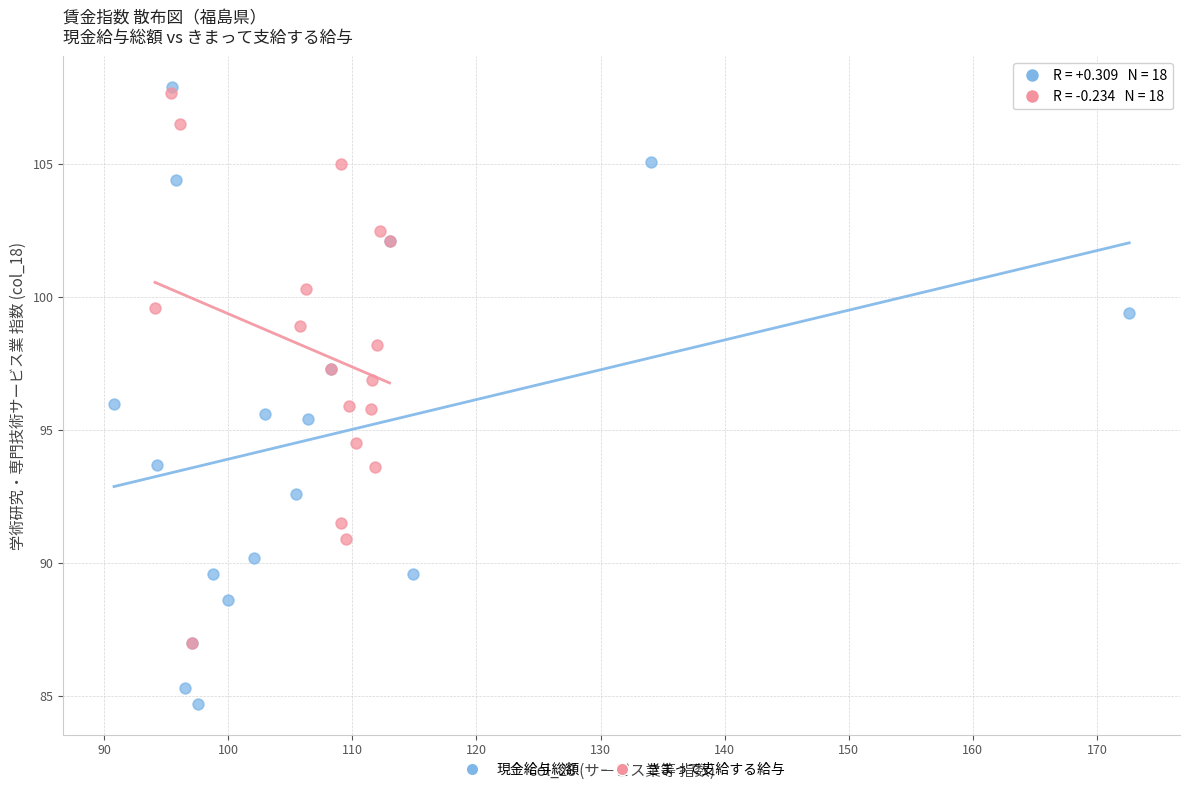

Which series has the widest spread of Y values?

現金給与総額